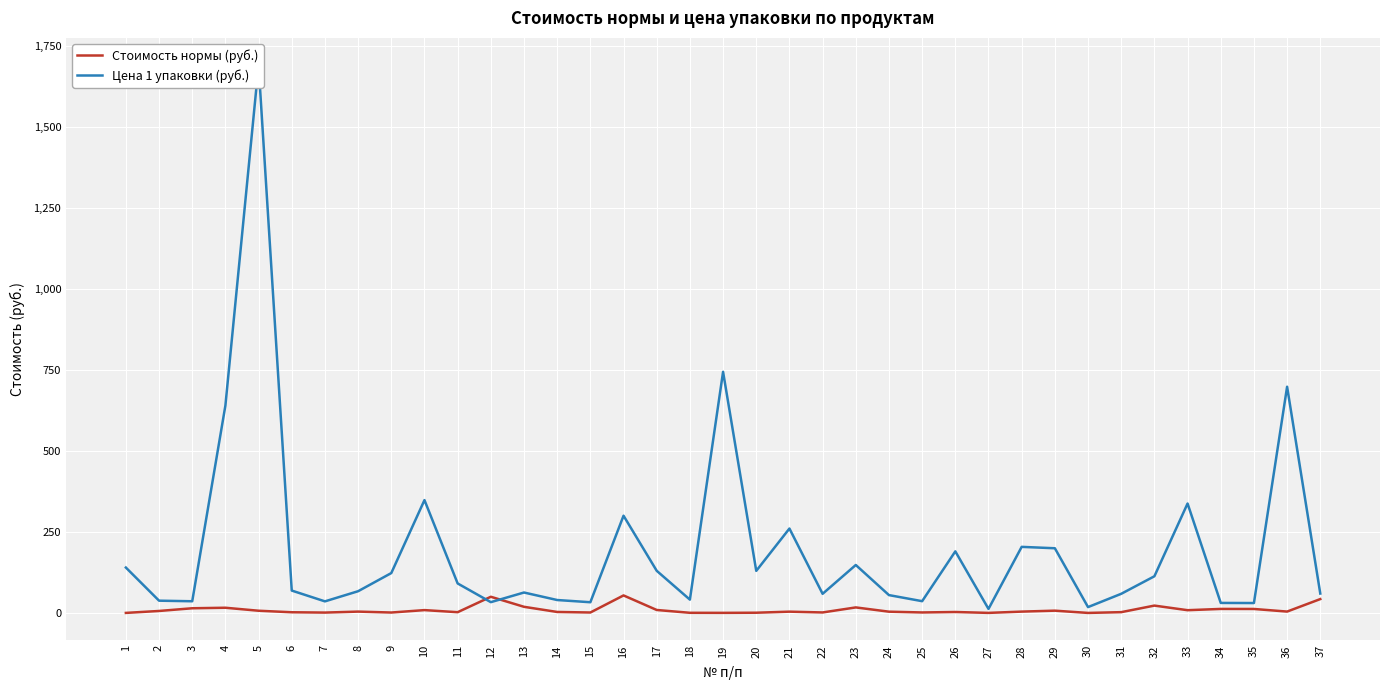

Rank the series by their average value, from lowest to highest.

Стоимость нормы (руб.), Цена 1 упаковки (руб.)